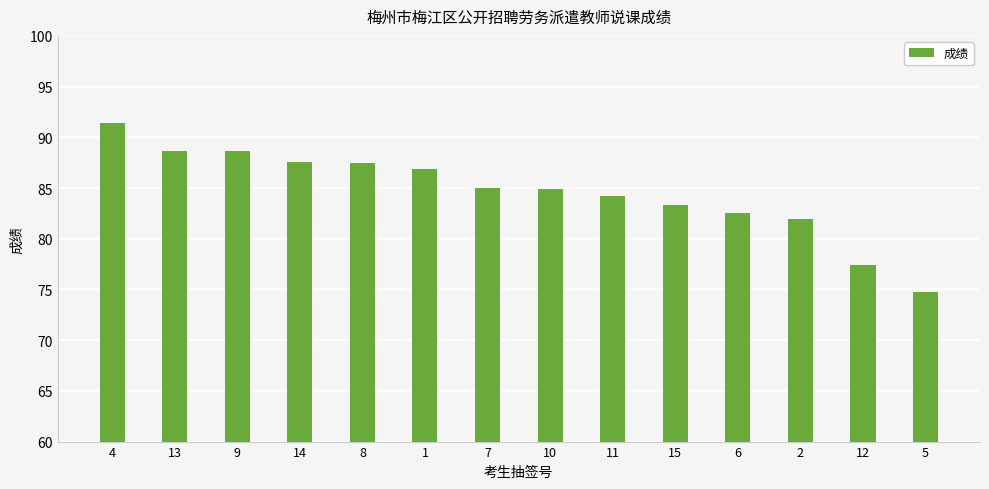

Count the number of categories in the chart.

14